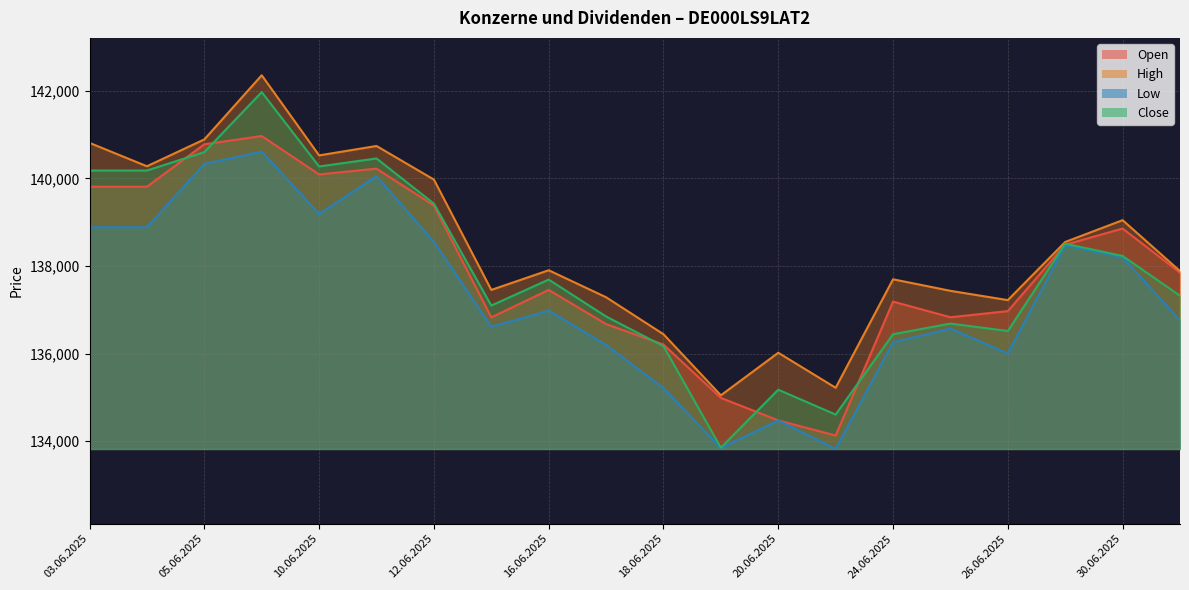

True or false: Open and Low cross at least once.

False